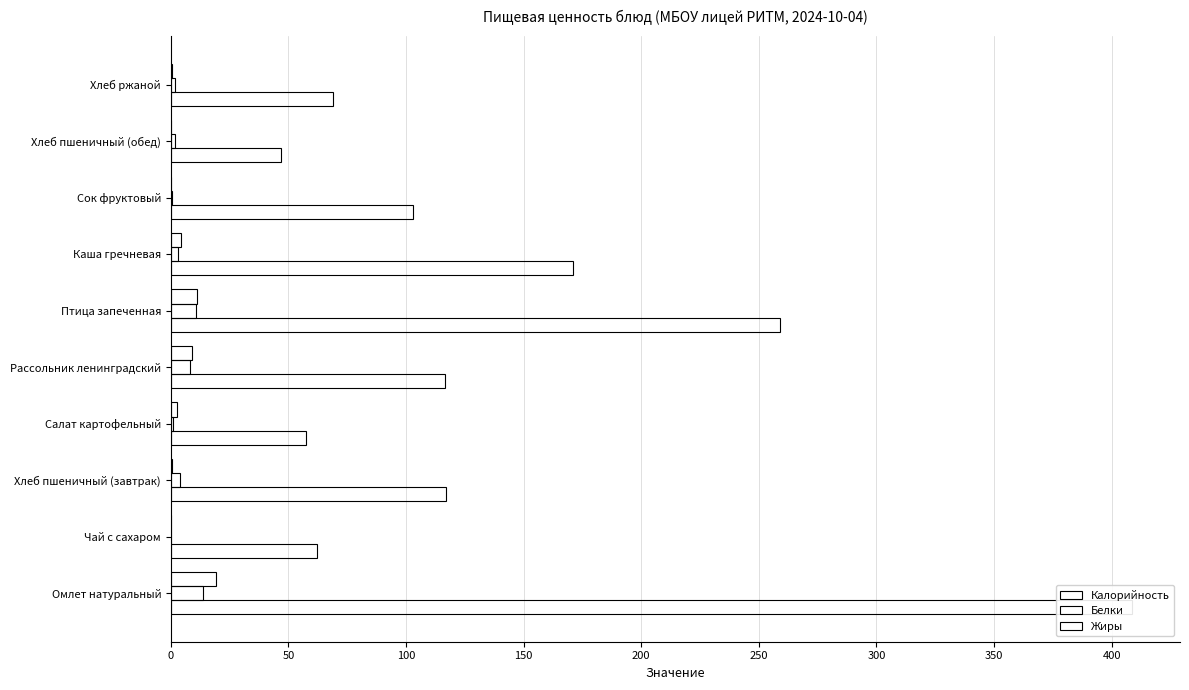

What is the maximum value for Жиры?

19.1